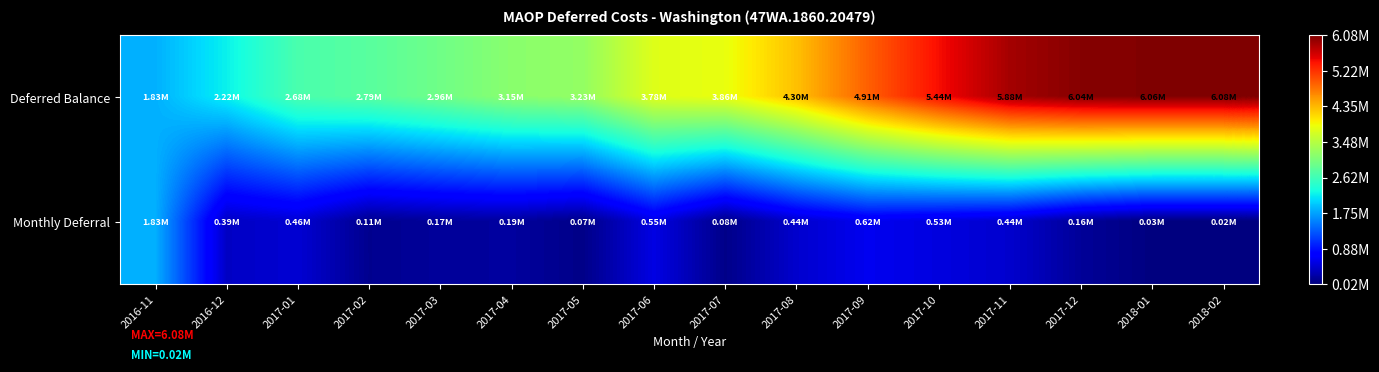

Rank the series by their maximum value, from lowest to highest.

Monthly Deferral, Deferred Balance